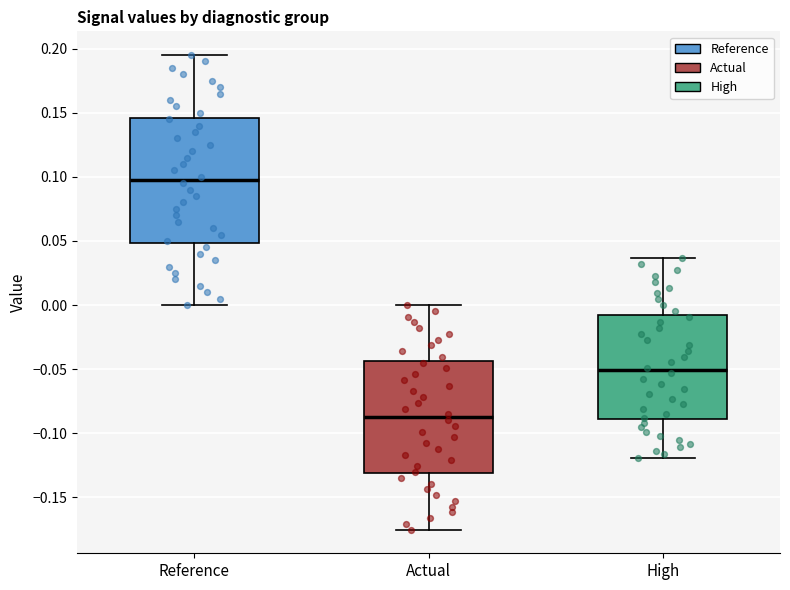

Reading left to right, transcribe this box plot: for each box, give where its median line is, the range the box spans, and where its two whiskers end, as read against the y-axis. The values are not printed on the chart, so give them approximately, as read against the axis.

Reference: median 0.100, box 0.050 to 0.145, whiskers 0.000 to 0.195
Actual: median -0.090, box -0.130 to -0.045, whiskers -0.175 to 0.000
High: median -0.050, box -0.090 to -0.010, whiskers -0.120 to 0.035